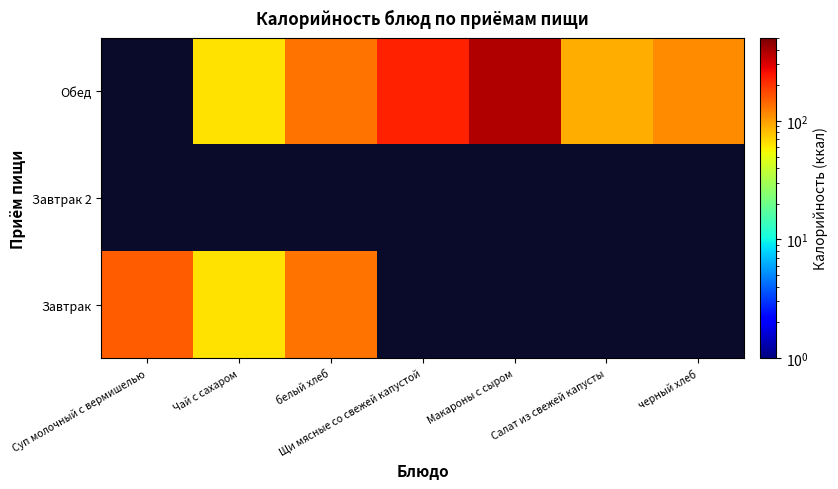

What is the minimum value shown in the chart?

64.0